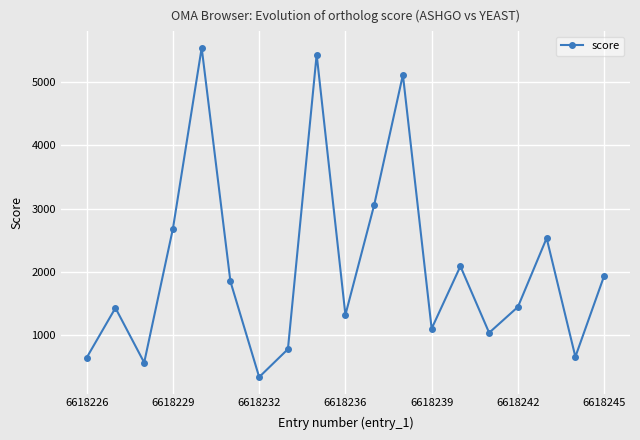

What is the smallest value displayed?

328.0